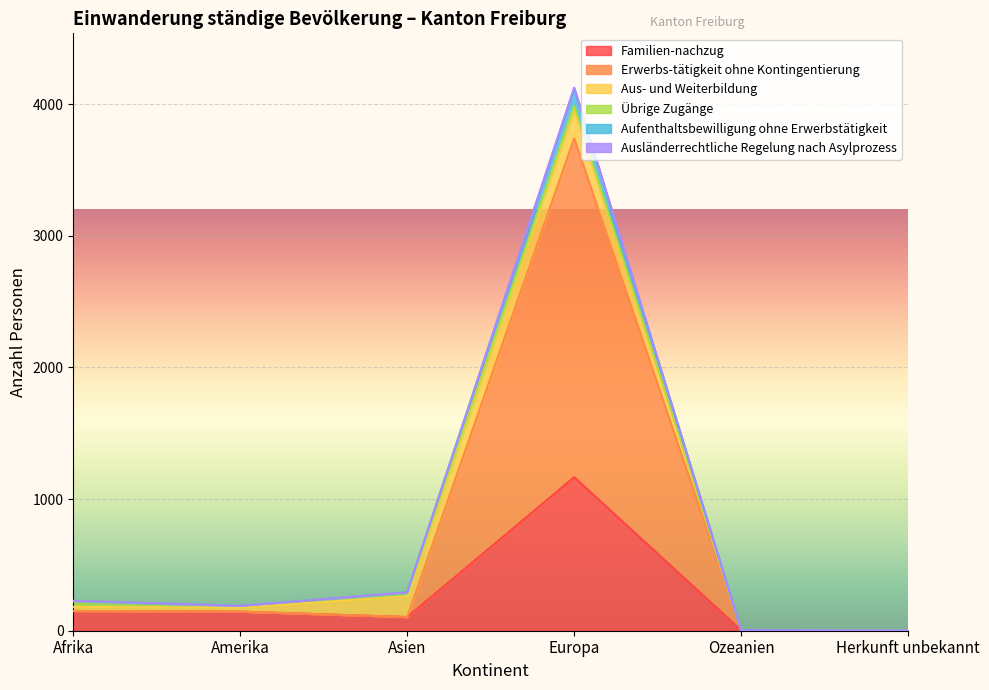

The Ausländerrechtliche Regelung nach Asylprozess series shows 1 at Herkunft unbekannt. True or false?

False